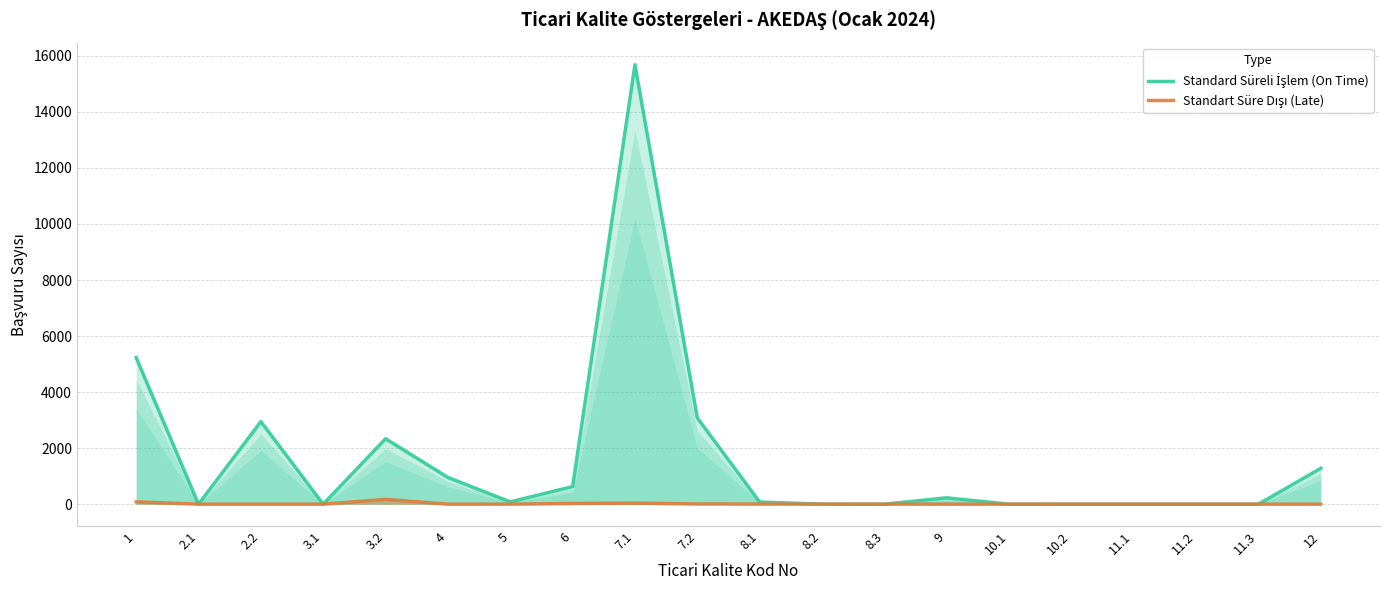

Reading left to right, what are all the values shown in this chart?

Standard Süreli İşlem (On Time): 5232	0	2948	0	2336	954	82	628	15689	3083	77	0	0	227	0	0	0	0	0	1280
Standart Süre Dışı (Late): 83	0	0	0	172	0	0	25	37	7	3	2	0	0	0	0	0	0	0	0